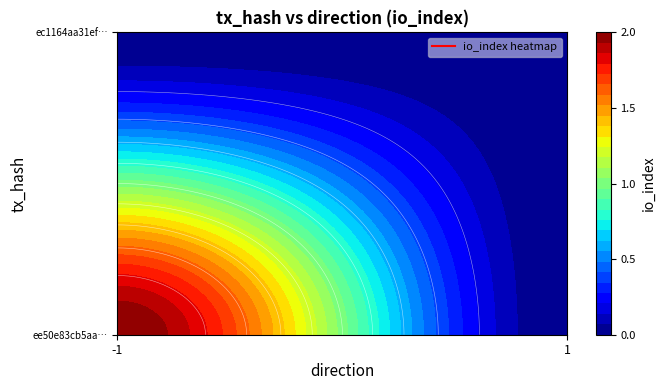

Which series has the largest total across all categories?

ee50e83cb5aa4e2a841796a937b6f271b116bf3